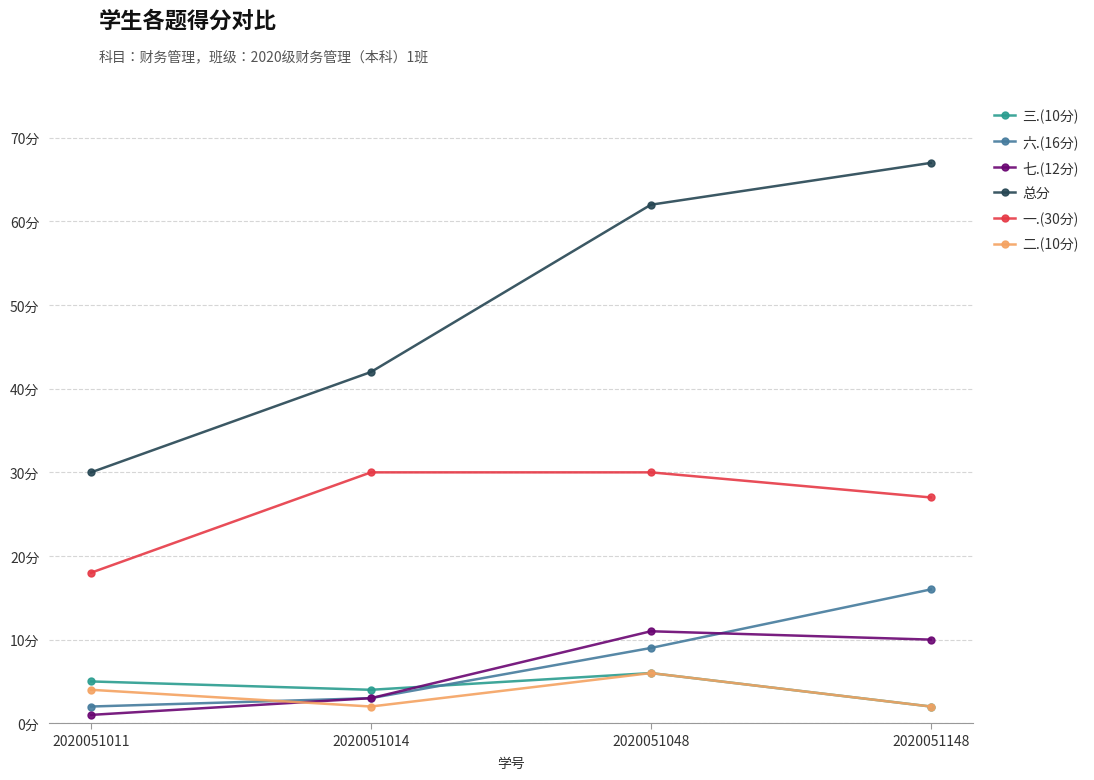

Reading left to right, what are all the values shown in this chart?

三.(10分): 2020051011=5	2020051014=4	2020051048=6	2020051148=2
六.(16分): 2020051011=2	2020051014=3	2020051048=9	2020051148=16
七.(12分): 2020051011=1	2020051014=3	2020051048=11	2020051148=10
总分: 2020051011=30	2020051014=42	2020051048=62	2020051148=67
一.(30分): 2020051011=18	2020051014=30	2020051048=30	2020051148=27
二.(10分): 2020051011=4	2020051014=2	2020051048=6	2020051148=2